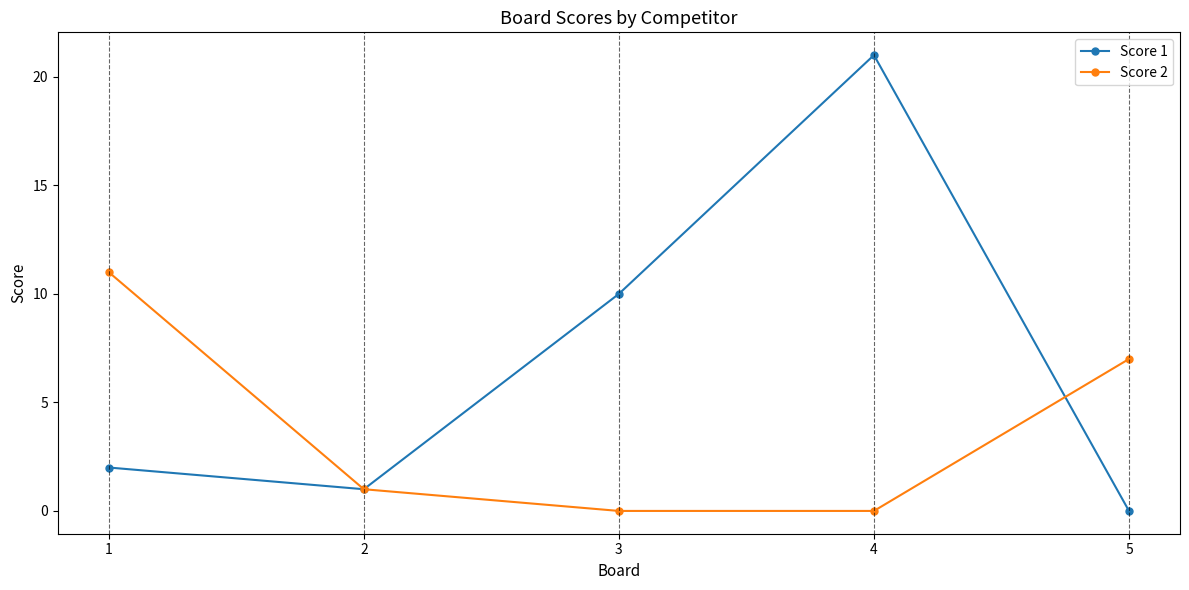

Does the chart display data point markers on the line(s)?

Yes